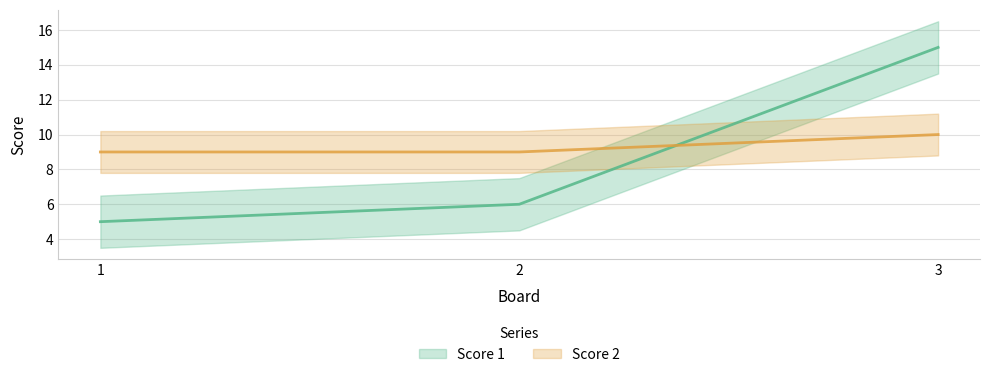

How many lines are shown in the chart?

2